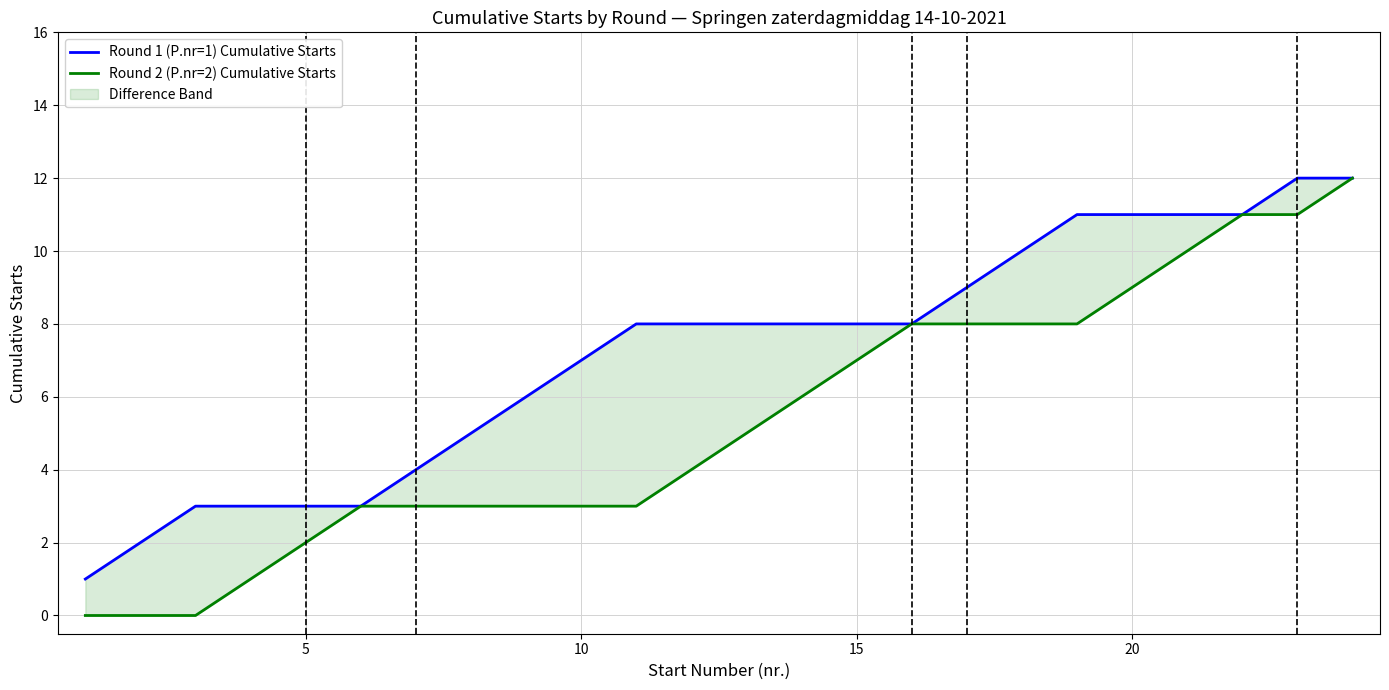

True or false: Round 1 (P.nr=1) Cumulative Starts and Round 2 (P.nr=2) Cumulative Starts intersect in this chart.

False